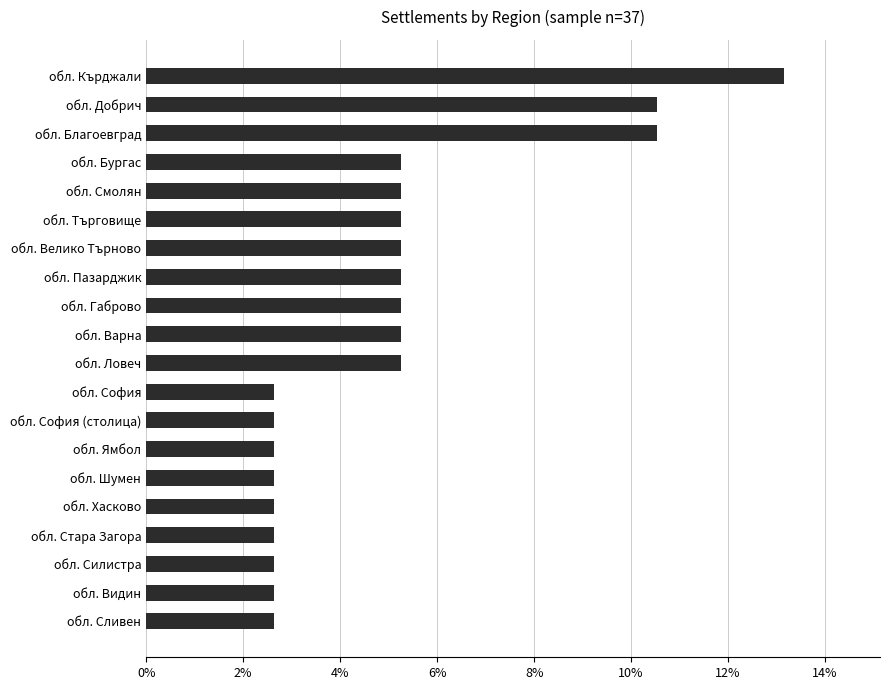

Is it true that the value at обл. Габрово is 1.3?

False